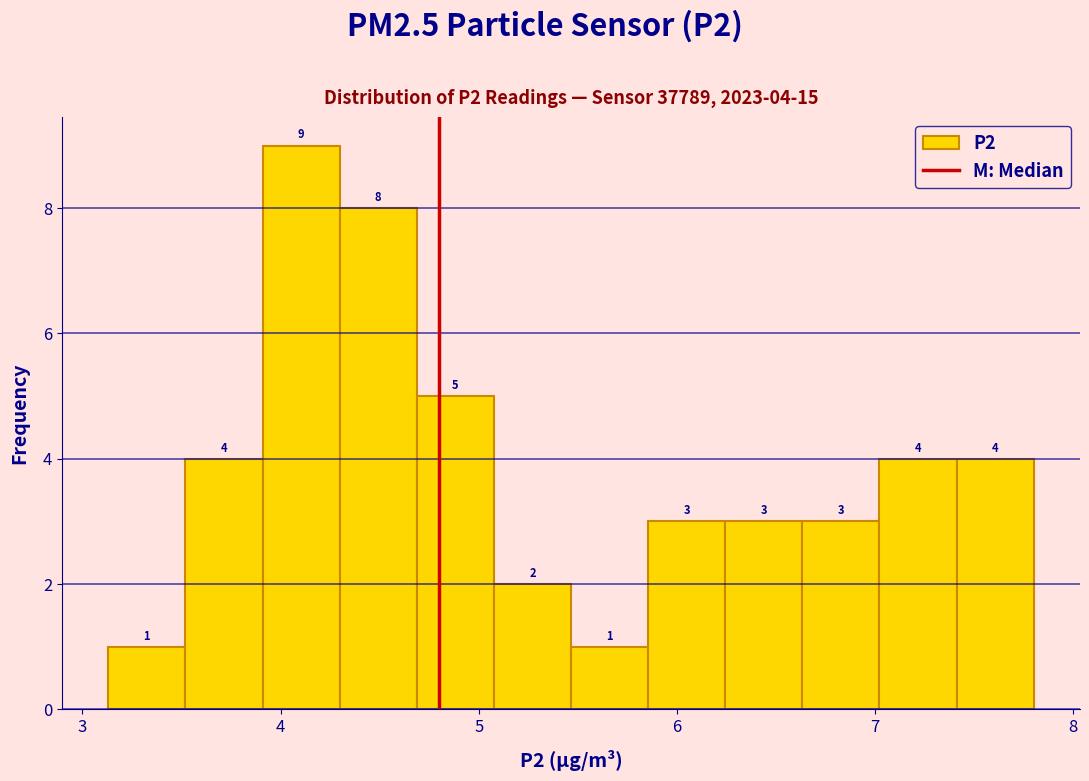

Around what value on the x-axis is the tallest bar? Give the approximate position of its centre, as read against the axis.

4.1